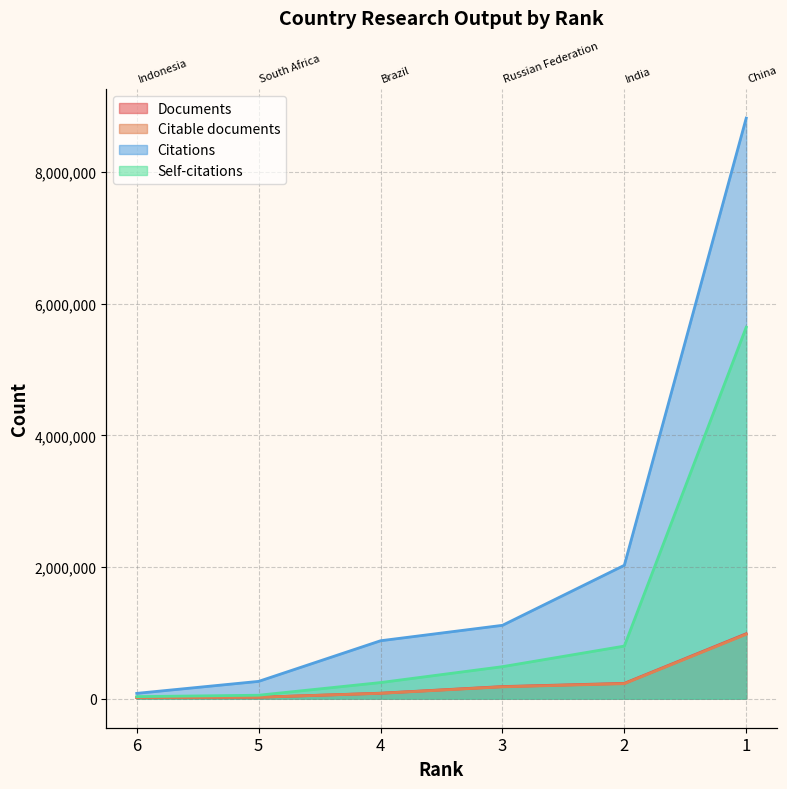

What is the difference between the maximum and minimum values in the Documents series?

969361